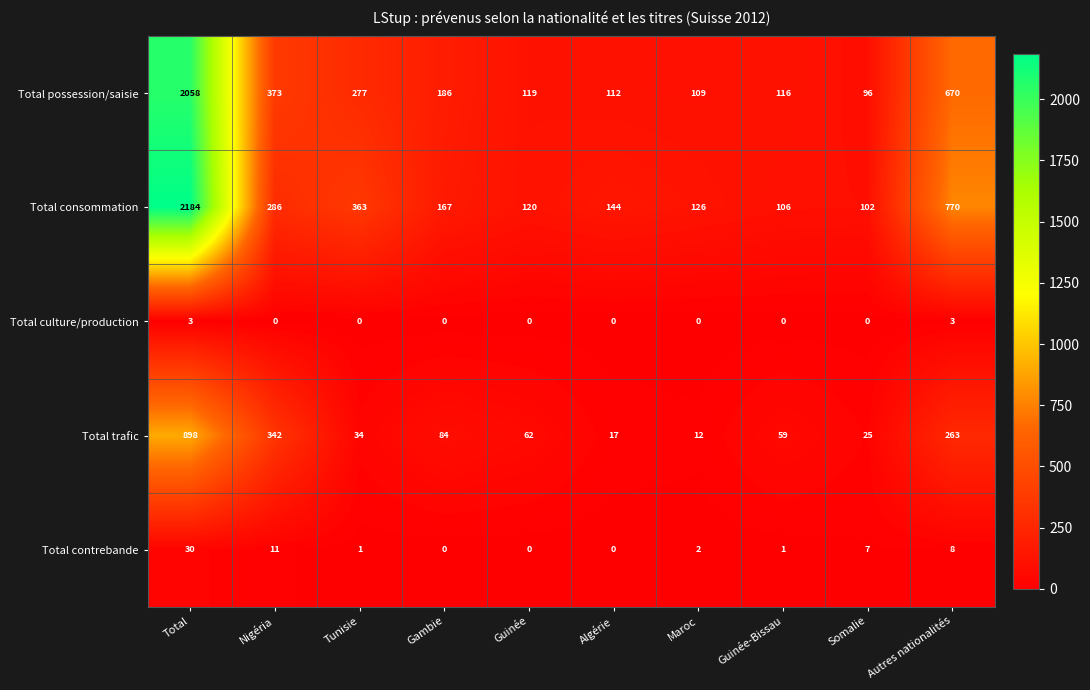

At which category does the chart reach its peak across all series?

Total